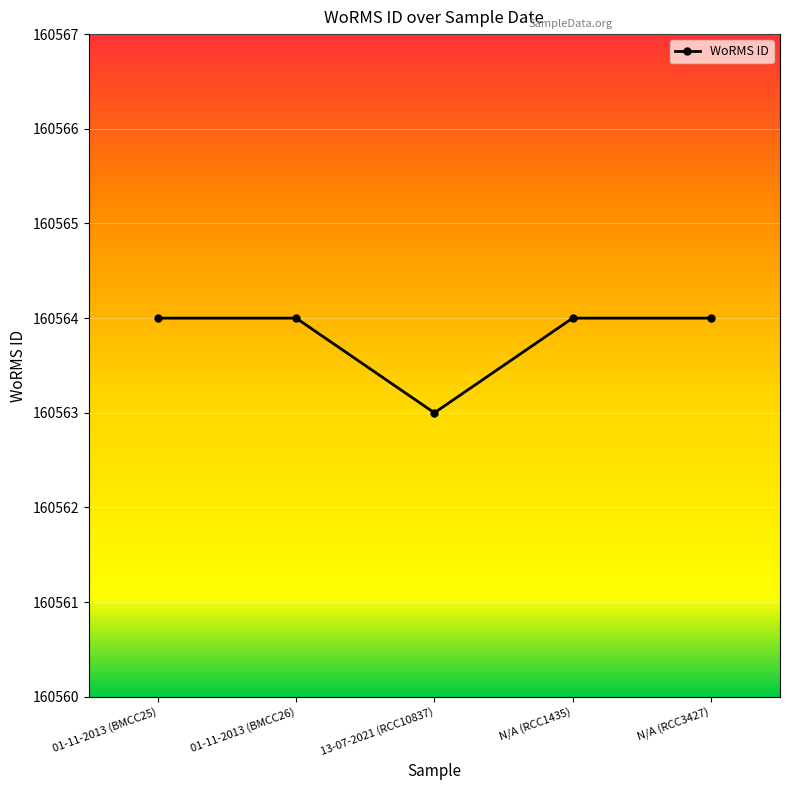

How many lines are shown in the chart?

1